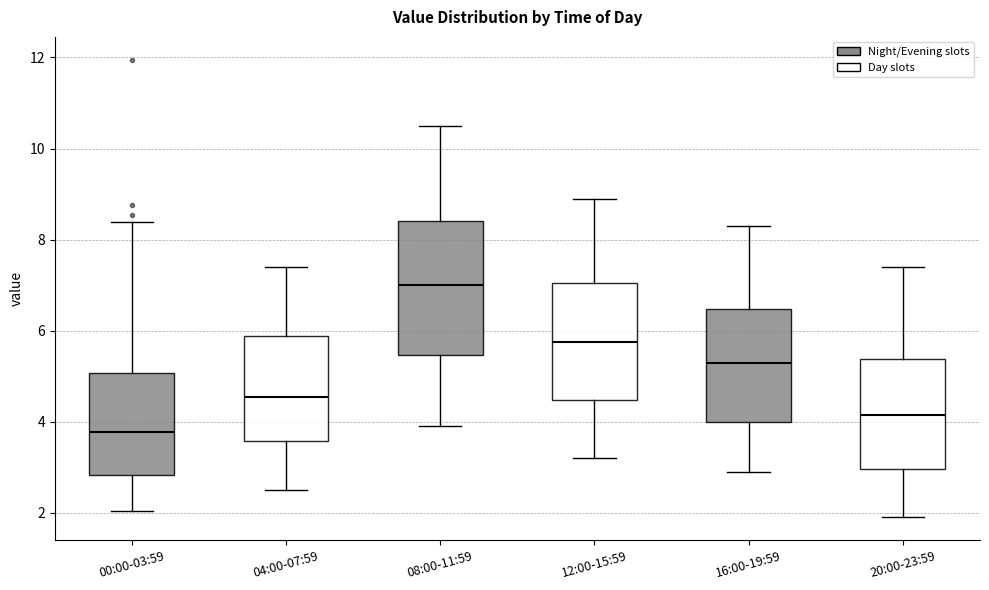

Comparing the boxes themselves (not the whiskers), which one is the tallest?

08:00-11:59